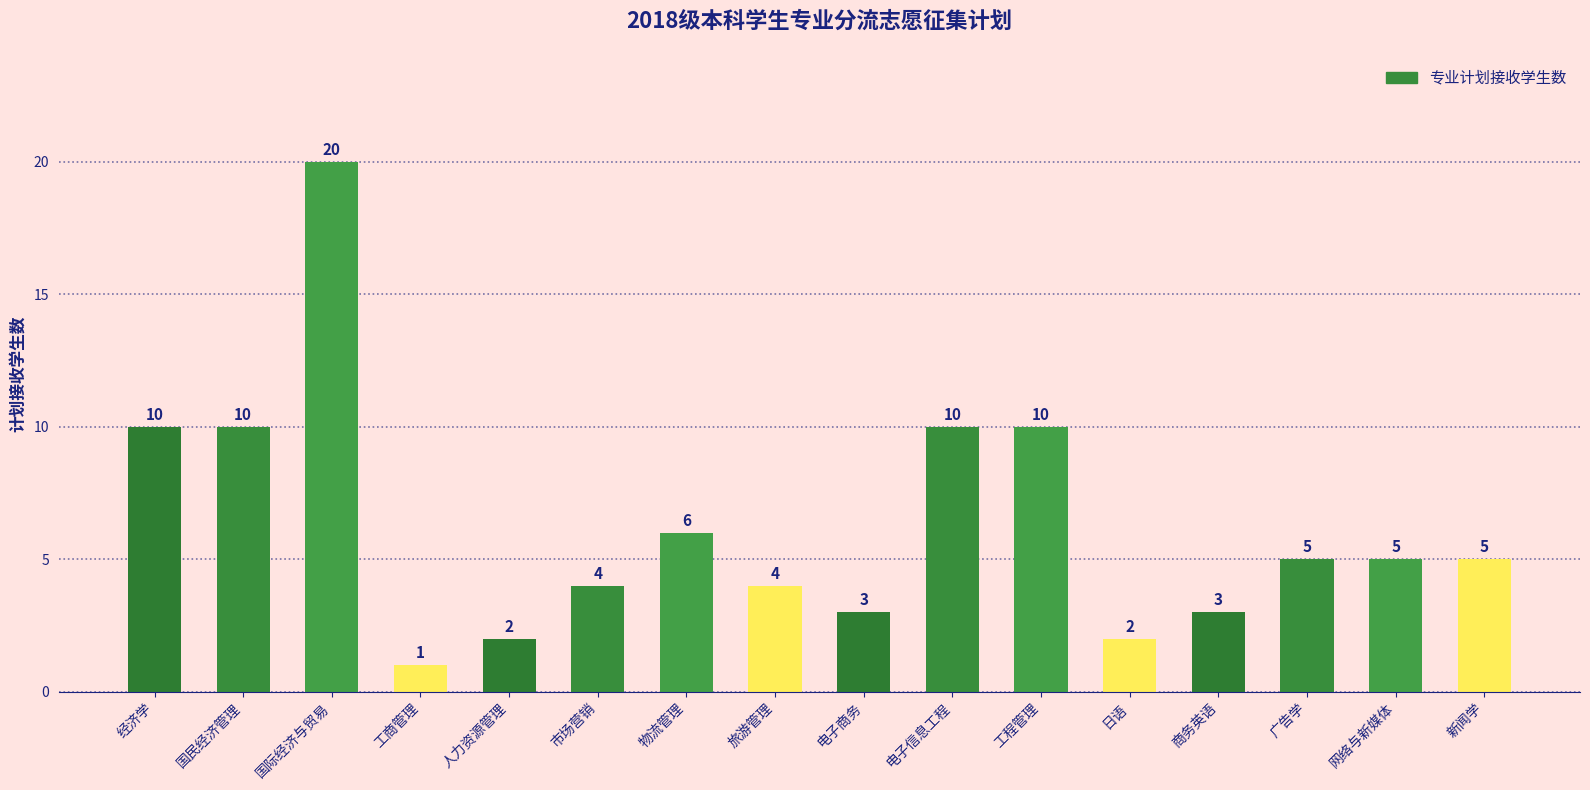

What is the label of the 13th bar from the right?

工商管理